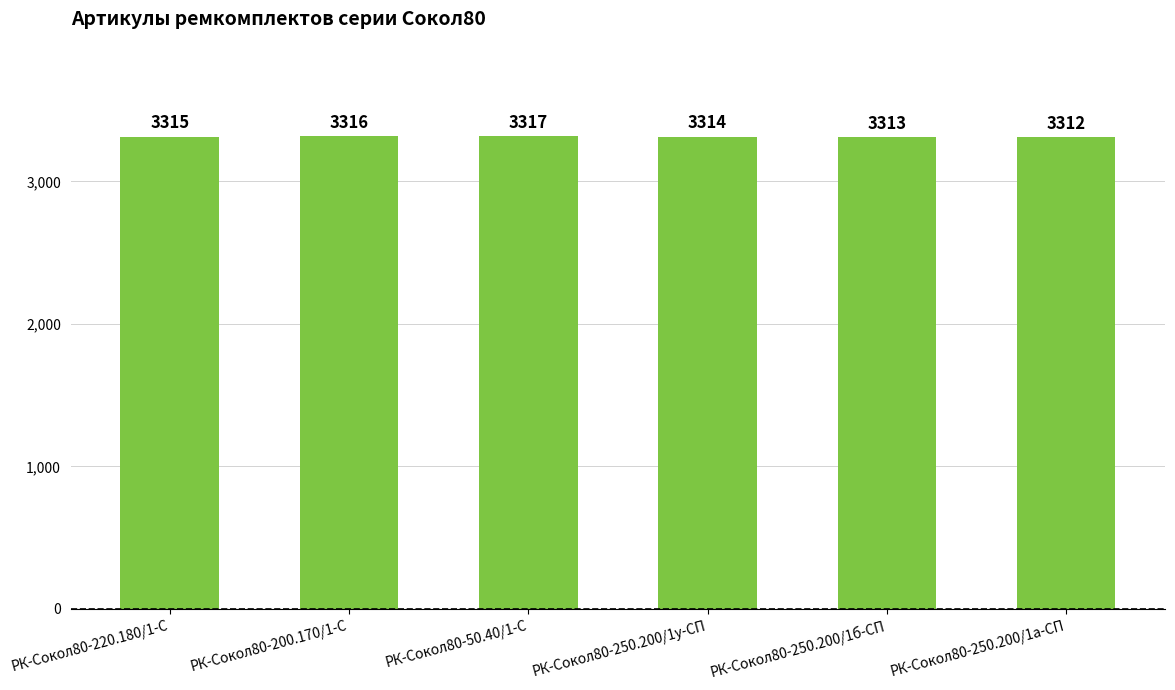

What is the value of the 5th bar from the left?

3313